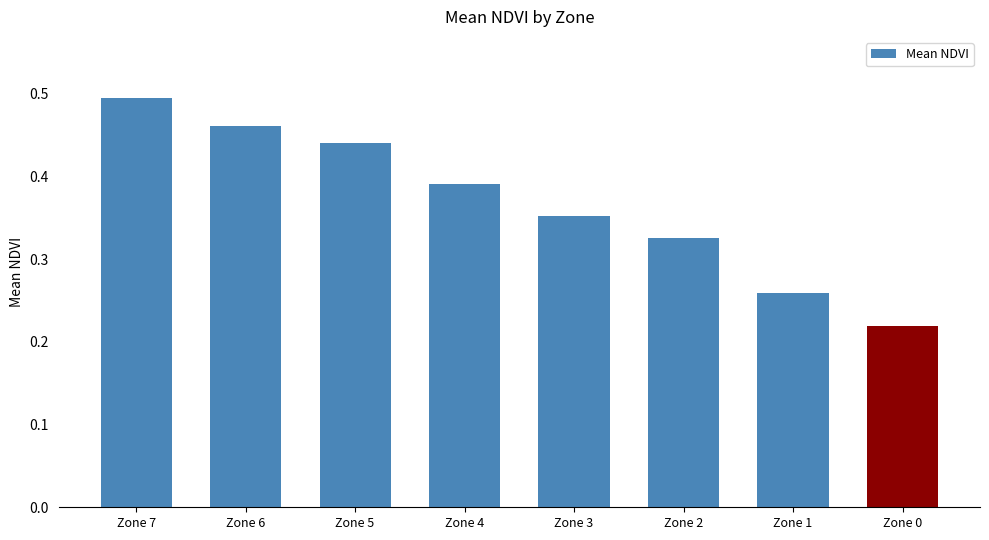

Rank the categories by value from lowest to highest.

Zone 0, Zone 1, Zone 2, Zone 3, Zone 4, Zone 5, Zone 6, Zone 7